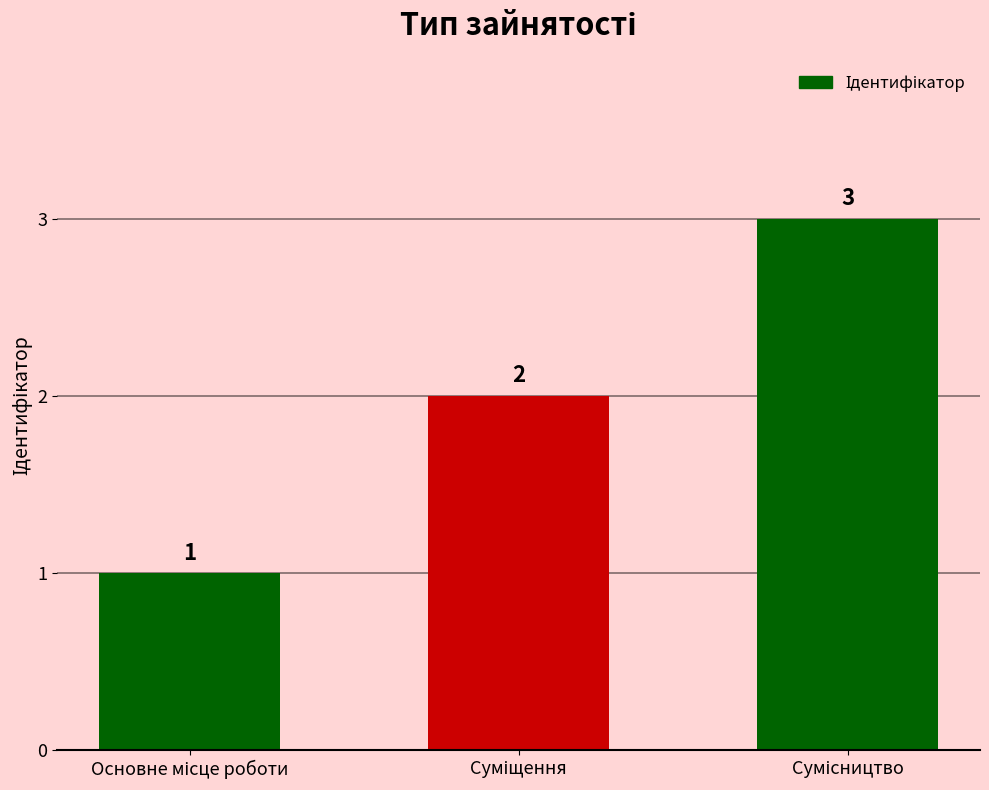

What is the value of the 2nd bar from the left?

2